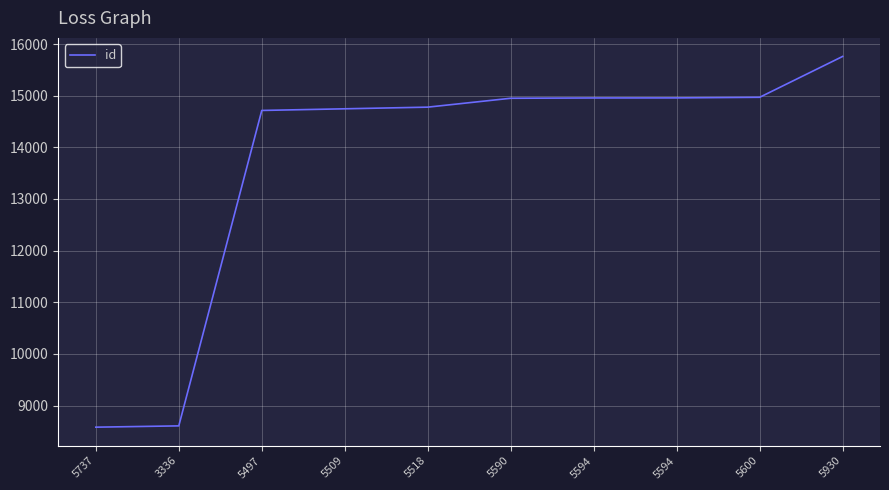

Does the chart display data point markers on the line(s)?

No